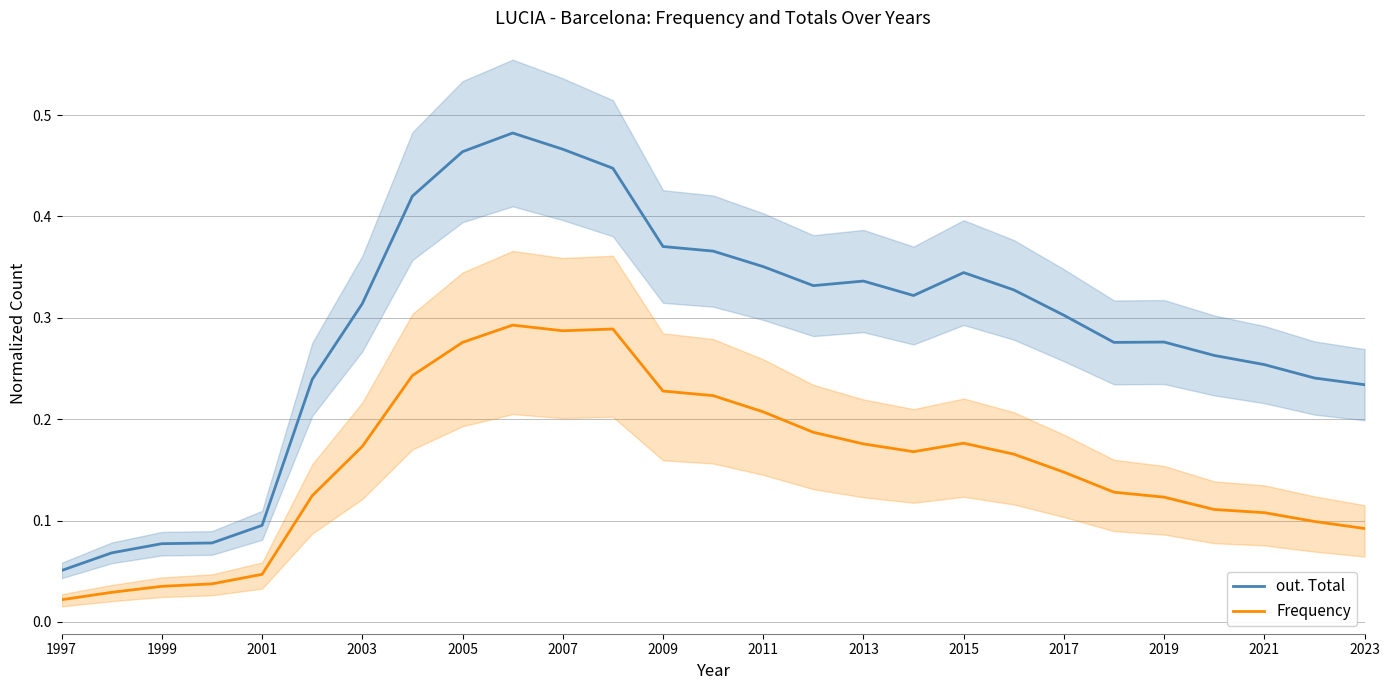

Reading left to right, transcribe all the data shown in this chart.

out. Total: 0.1	0.1	0.1	0.1	0.1	0.2	0.3	0.4	0.5	0.5	0.5	0.4	0.4	0.4	0.4	0.3	0.3	0.3	0.3	0.3	0.3	0.3	0.3	0.3	0.3	0.2	0.2
Frequency: 0.0	0.0	0.0	0.0	0.0	0.1	0.2	0.2	0.3	0.3	0.3	0.3	0.2	0.2	0.2	0.2	0.2	0.2	0.2	0.2	0.1	0.1	0.1	0.1	0.1	0.1	0.1